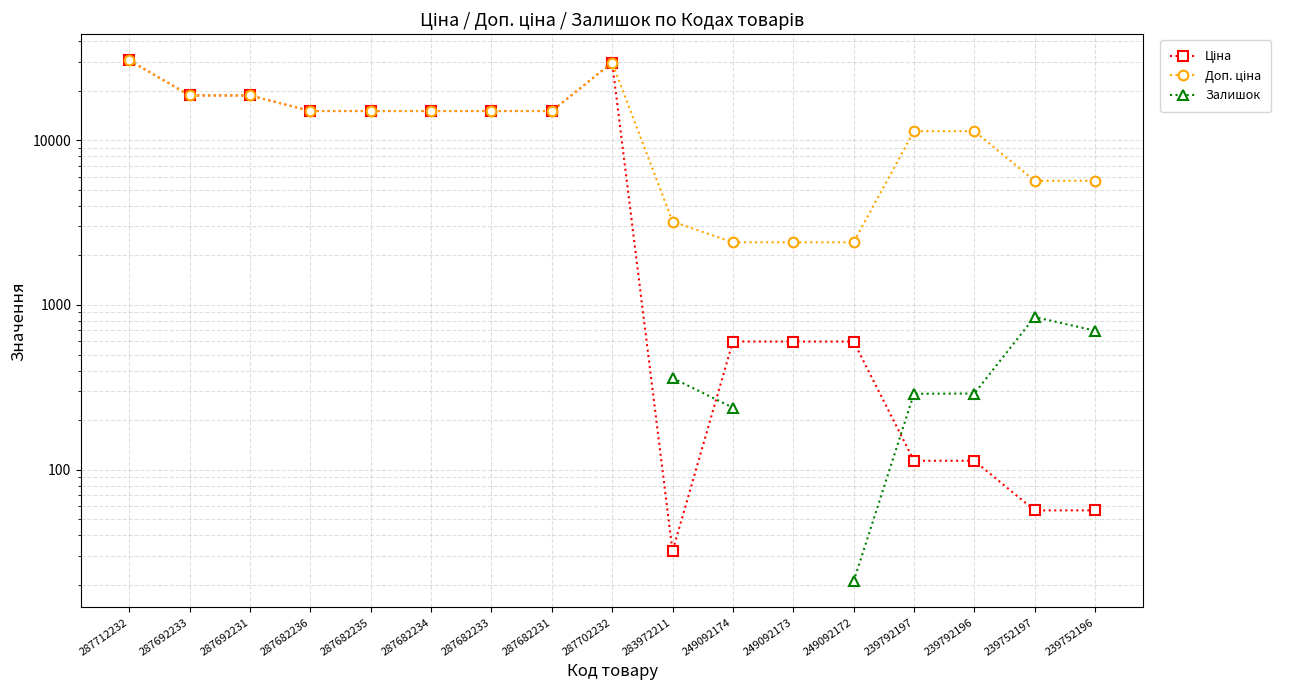

Which series has the widest spread of values?

Ціна